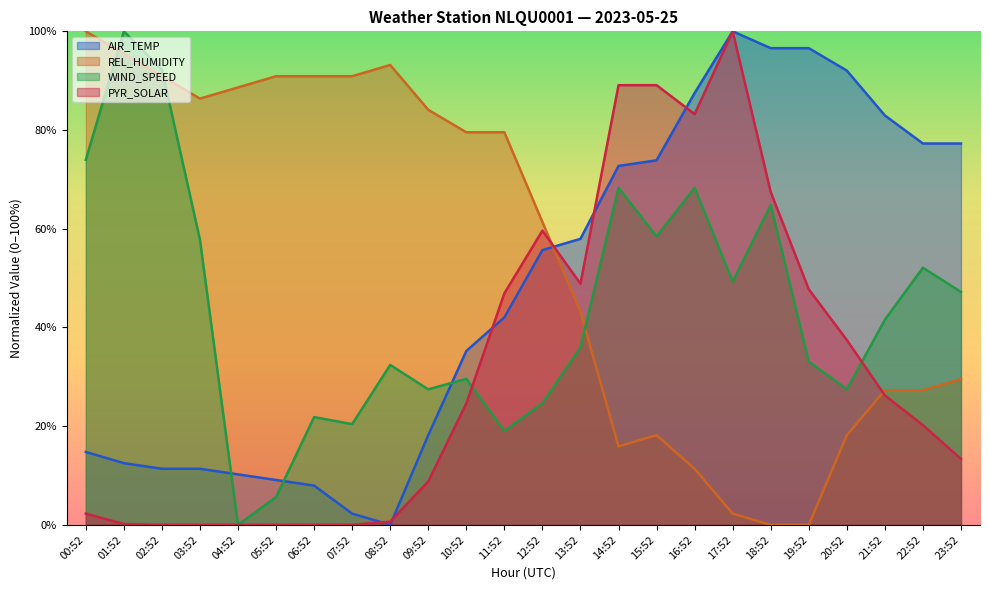

Between 01:52 and 21:52, which series saw the biggest shift?

AIR_TEMP